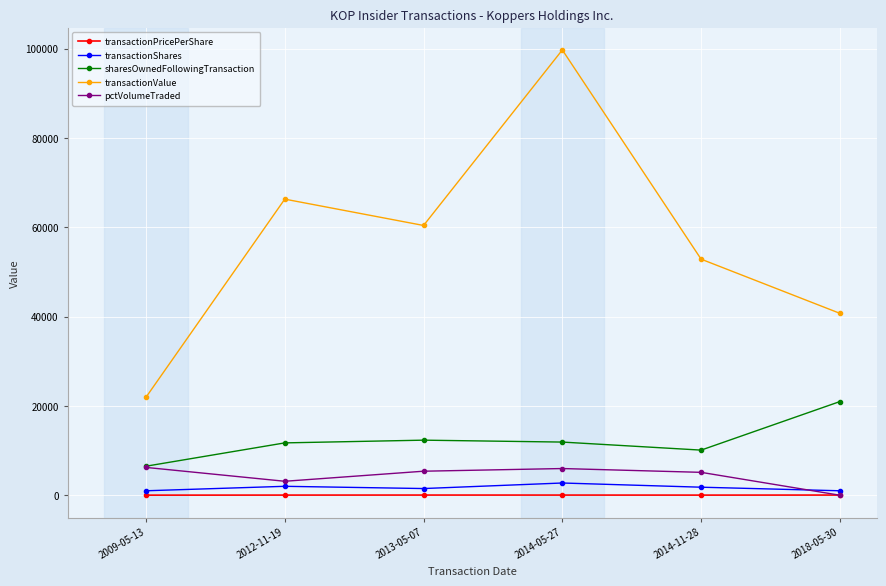

What position from the right is 2013-05-07?

4